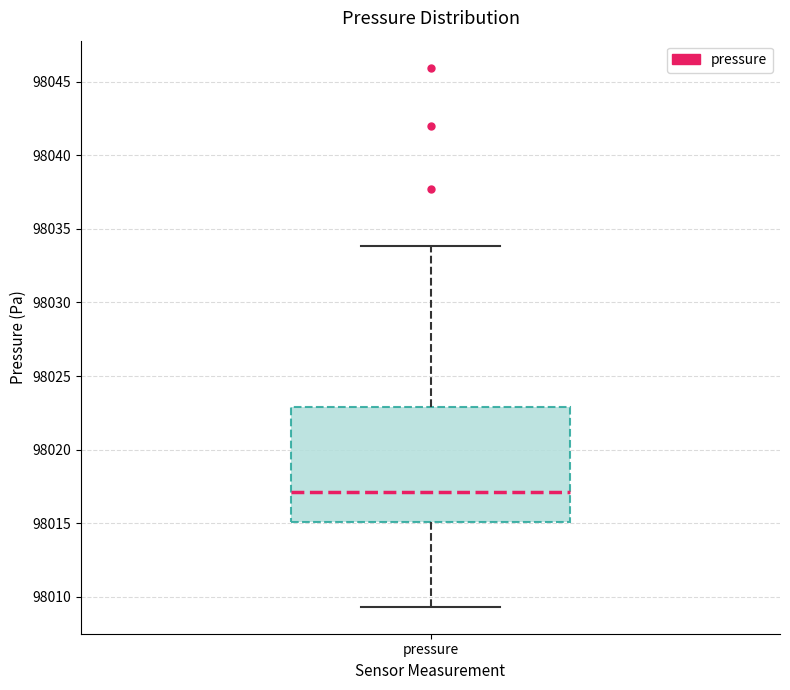

Read this box plot against the y-axis: the position of the median line, the range covered by the box, and the ends of both whiskers. The values are not printed on the chart, so give them approximately, as read against the axis.

median 98017.0, box 98015.0 to 98023.0, whiskers 98009.5 to 98034.0